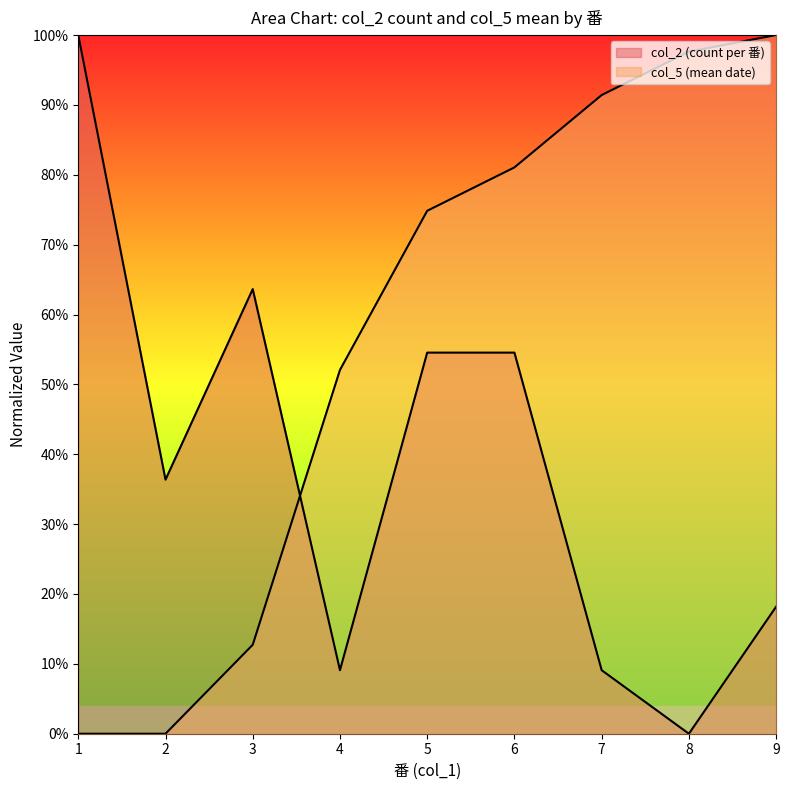

Reading right to left, extract all data points from this chart.

col_2 (count per 番): 9=0.2	8=0.0	7=0.1	6=0.5	5=0.5	4=0.1	3=0.6	2=0.4	1=1.0
col_5 (mean date): 9=1.0	8=1.0	7=0.9	6=0.8	5=0.7	4=0.5	3=0.1	2=0.0	1=0.0